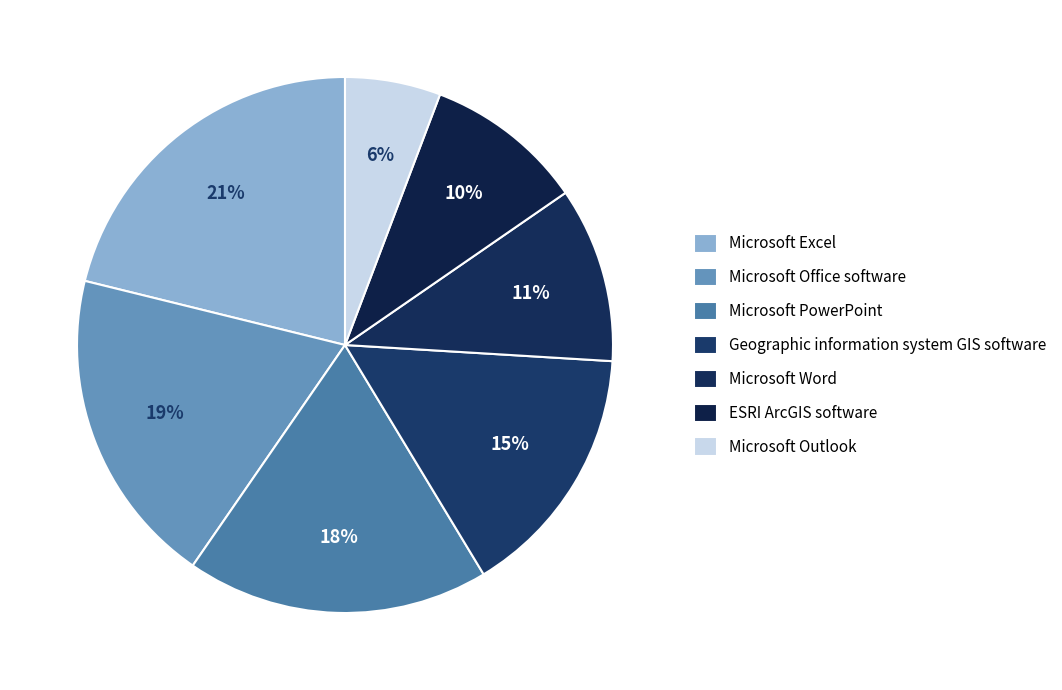

What portion of the pie excludes ESRI ArcGIS software?

90.4%